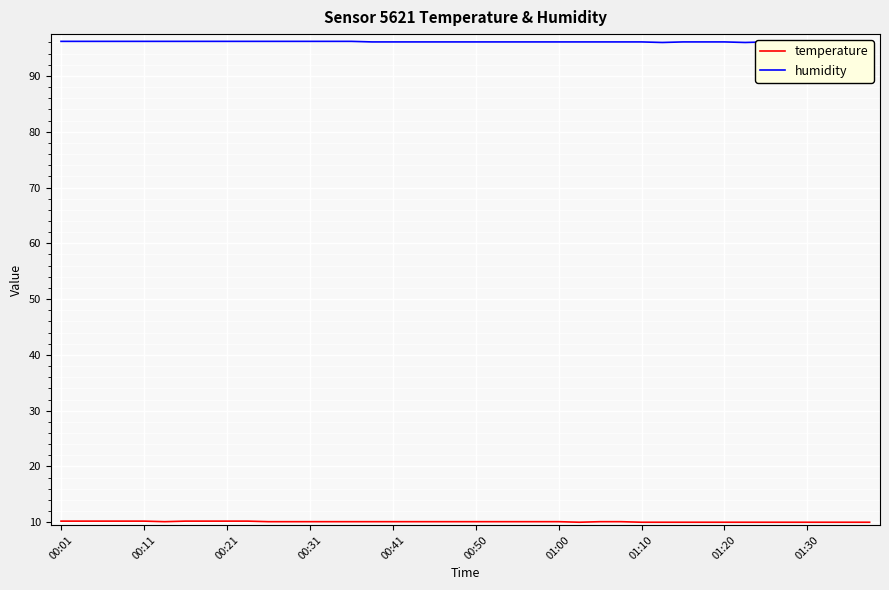

What is the maximum value for temperature?

10.2